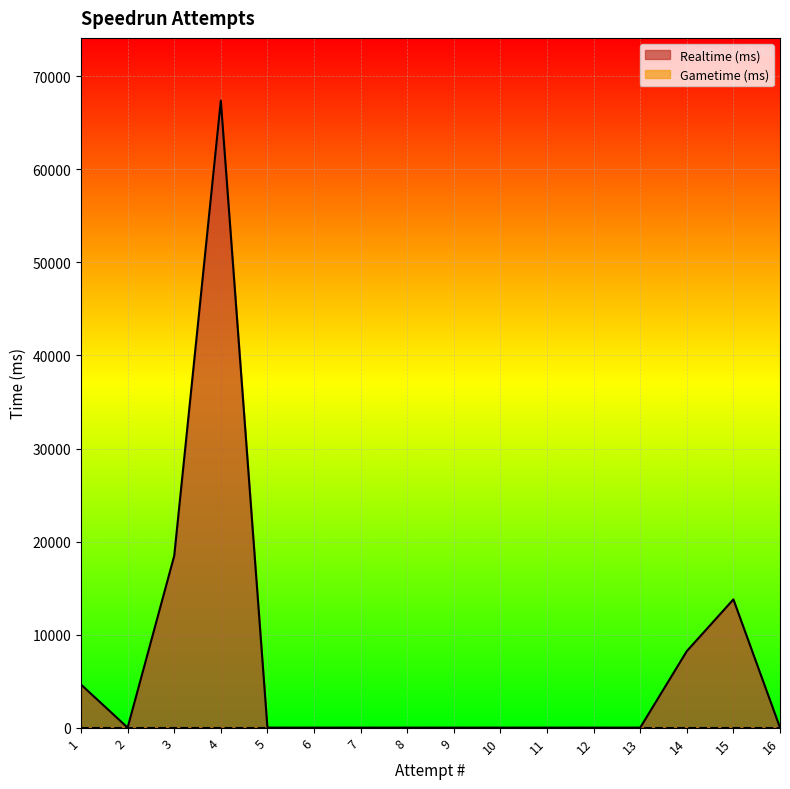

Is the value of Realtime (ms) at 2 greater than the value of Gametime (ms) at 12?

No